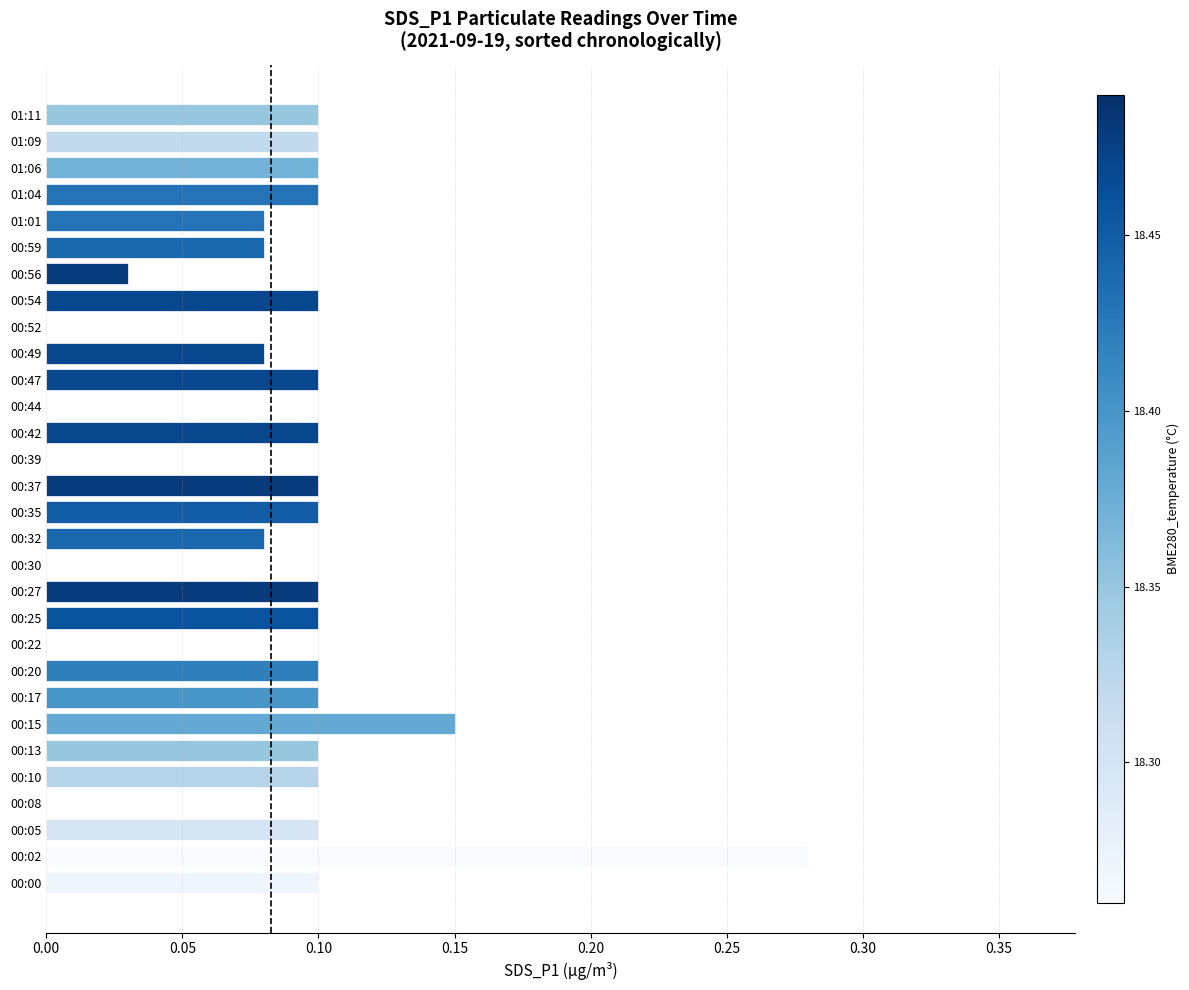

At which category does the chart reach its peak across all series?

00:02